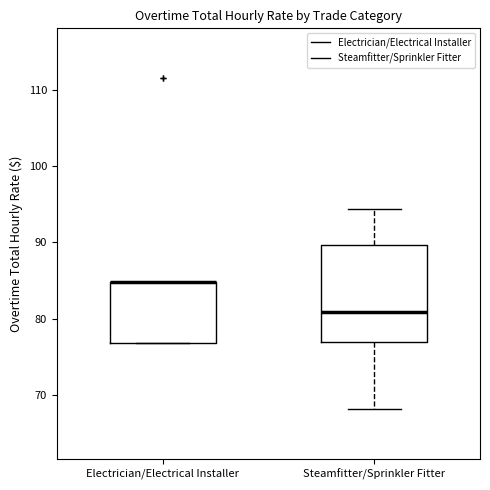

Reading left to right, transcribe this box plot: for each box, give where its median line is, the range the box spans, and where its two whiskers end, as read against the y-axis. The values are not printed on the chart, so give them approximately, as read against the axis.

Electrician/Electrical Installer: median 85 (drawn on the box's upper edge), box 77 to 85, whiskers 77 to 85
Steamfitter/Sprinkler Fitter: median 81, box 77 to 90, whiskers 68 to 94